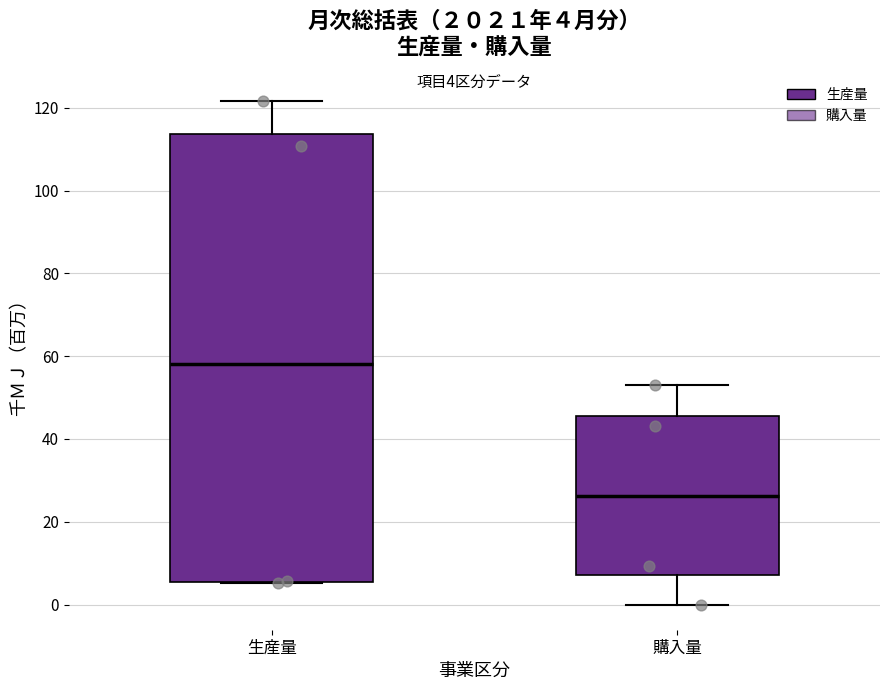

Which box has the lowest median line?

購入量